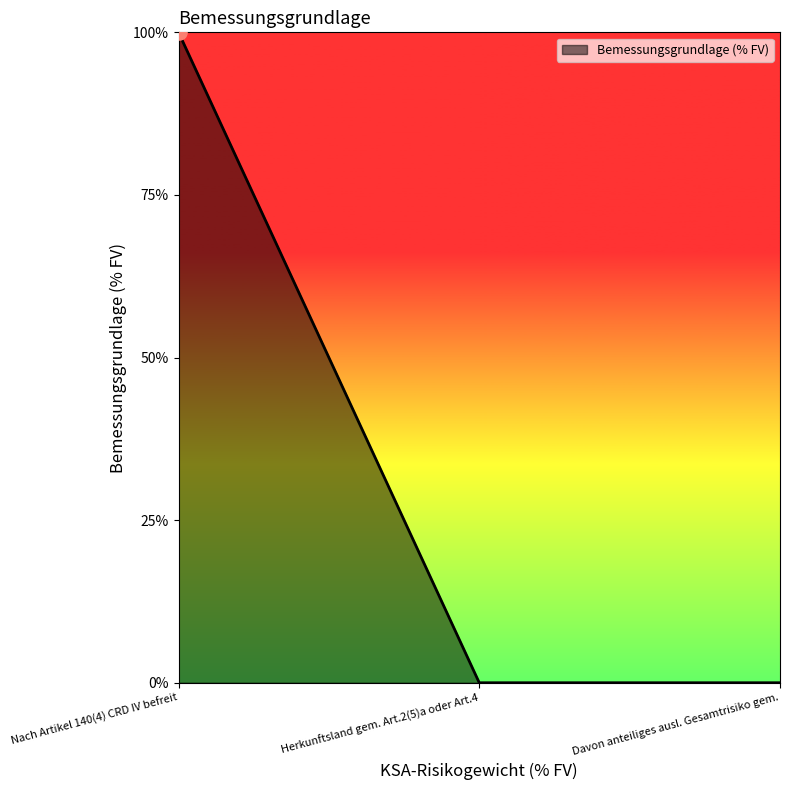

What is the change in value from Nach Artikel 140(4) CRD IV befreit to Herkunftsland gem. Art.2(5)a oder Art.4?

-100